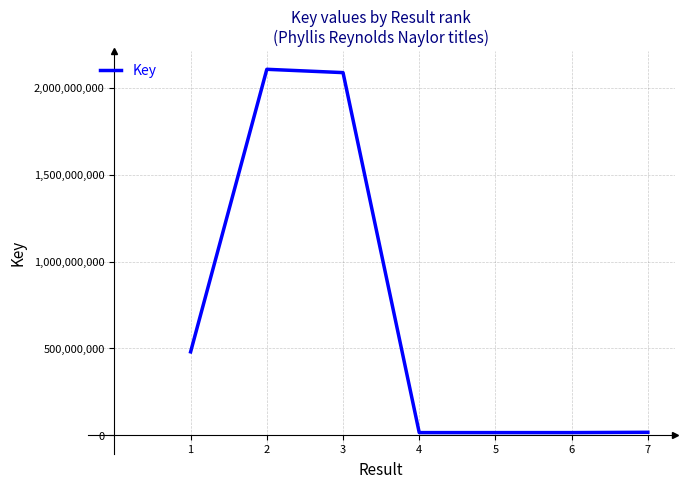

What is the average value?

676764615